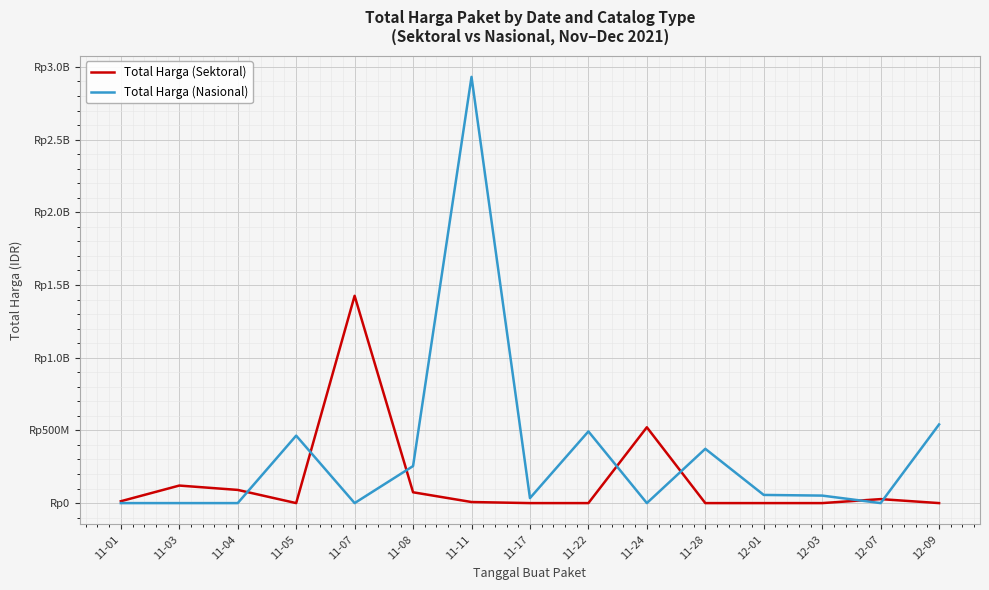

What are all the series names shown in the legend?

Total Harga (Sektoral), Total Harga (Nasional)